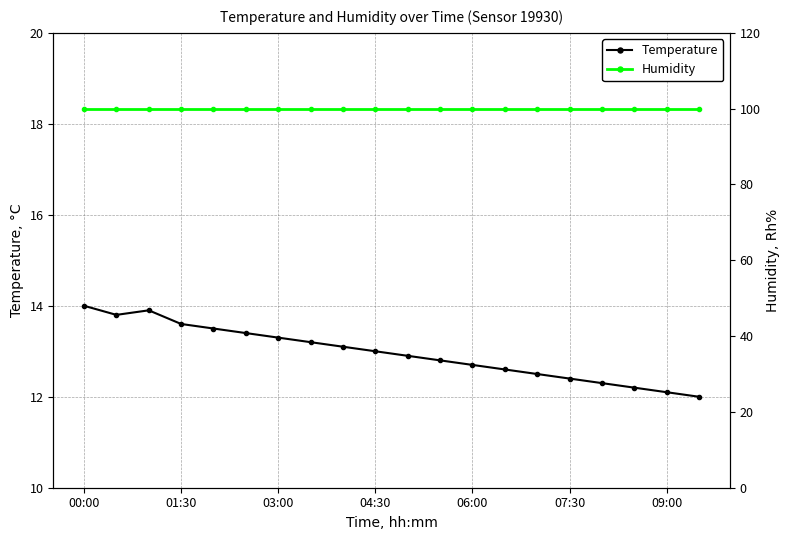

What is the lowest value of the Temperature series?

12.0